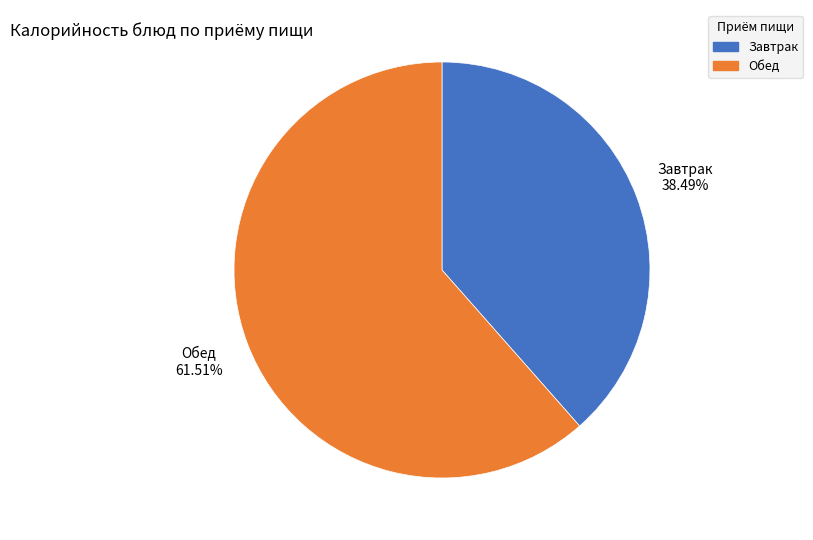

Is there a majority slice in this chart?

Yes